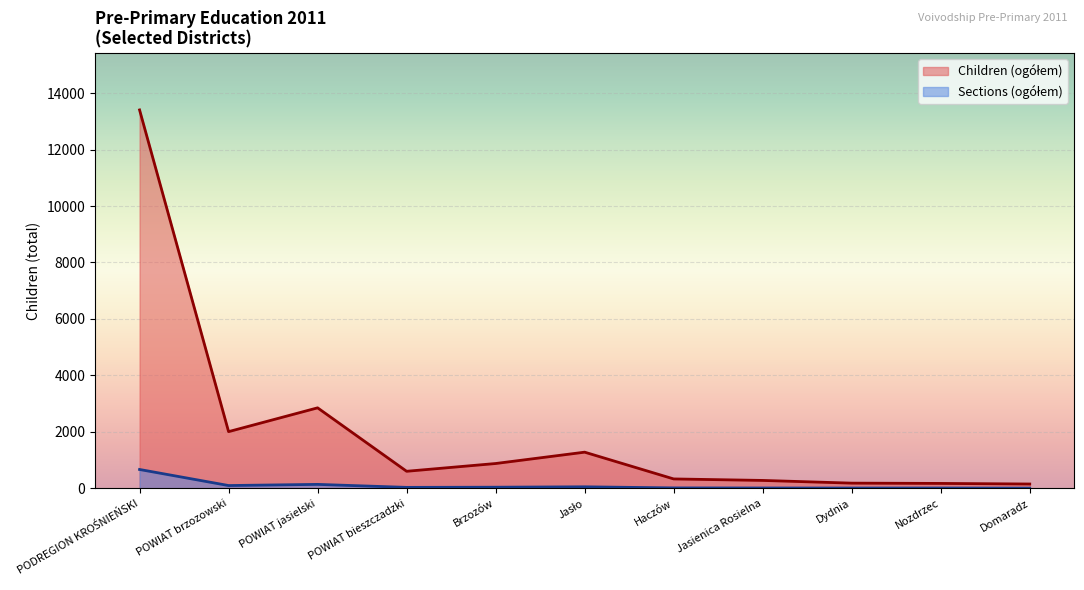

How many values in the Sections (ogółem) series are below 35?

5